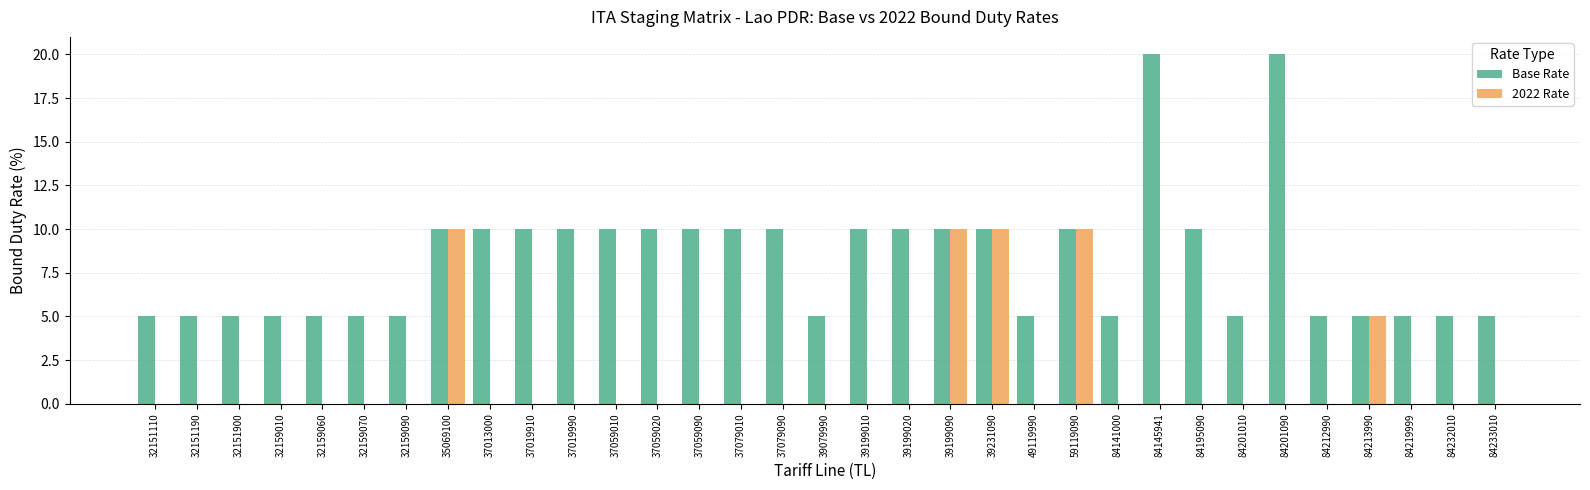

What is the sum of all Base Rate values?

270